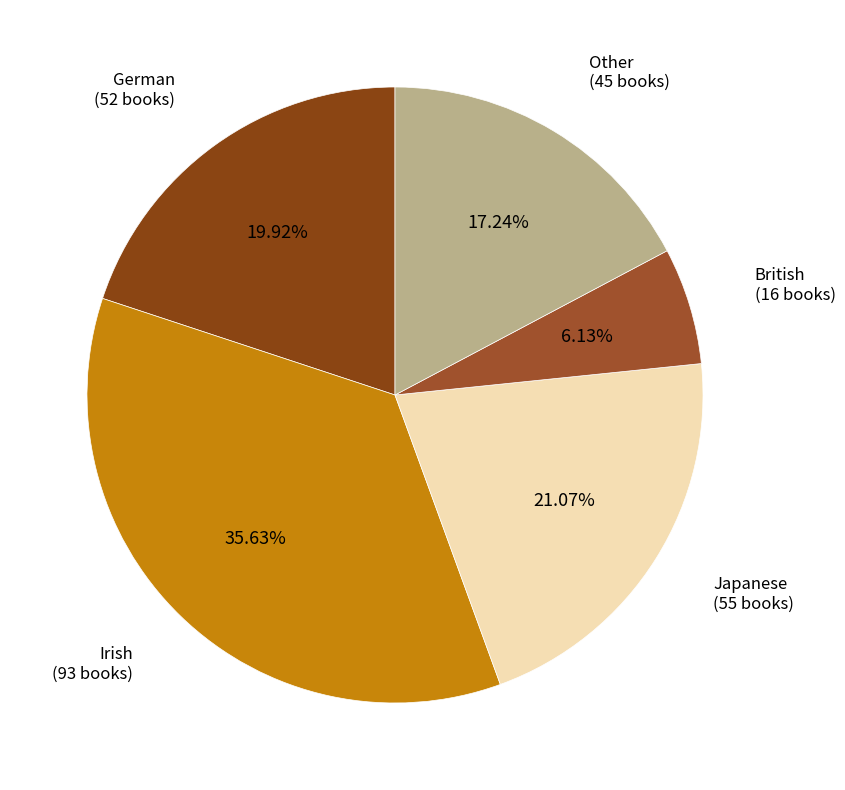

Count the number of slices in the pie.

5